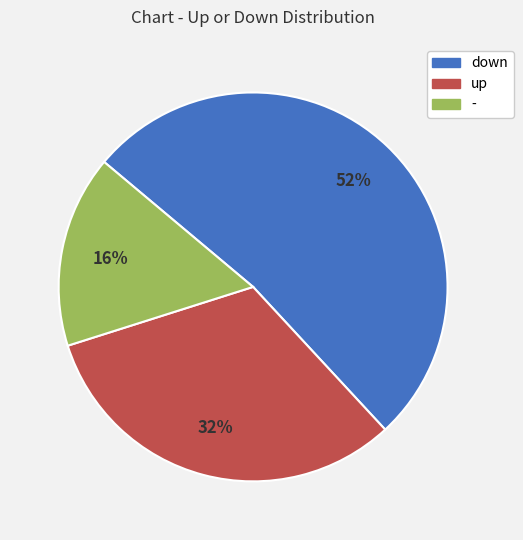

Is the sum of - and up greater than half?

No